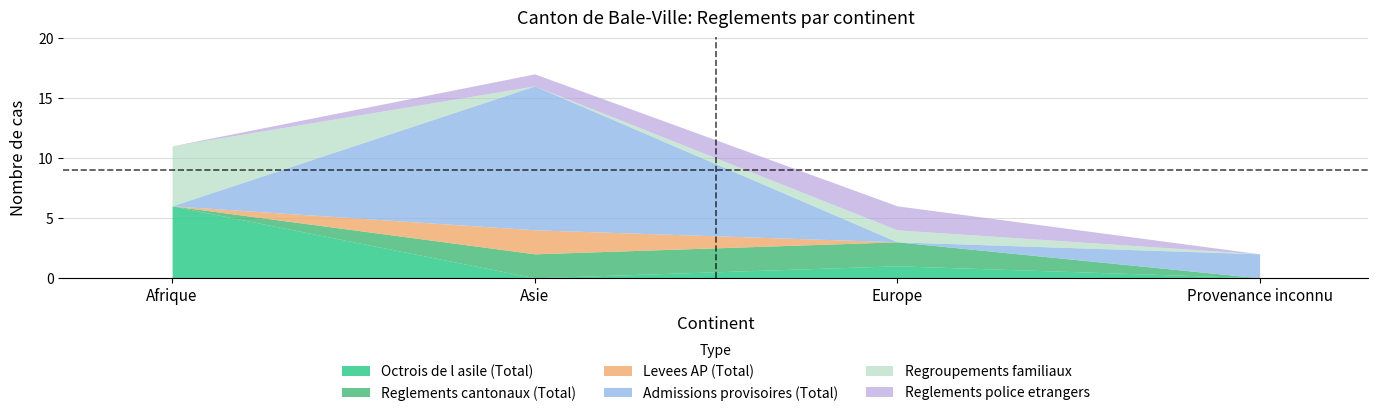

Does the chart display data point markers on the line(s)?

No